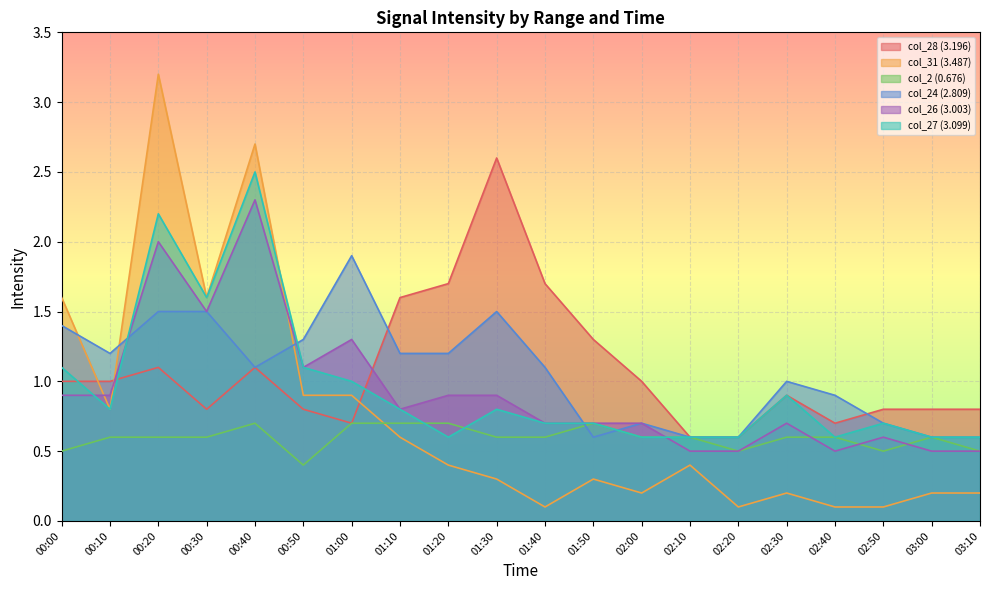

At how many categories does at least one series exceed 1?

12